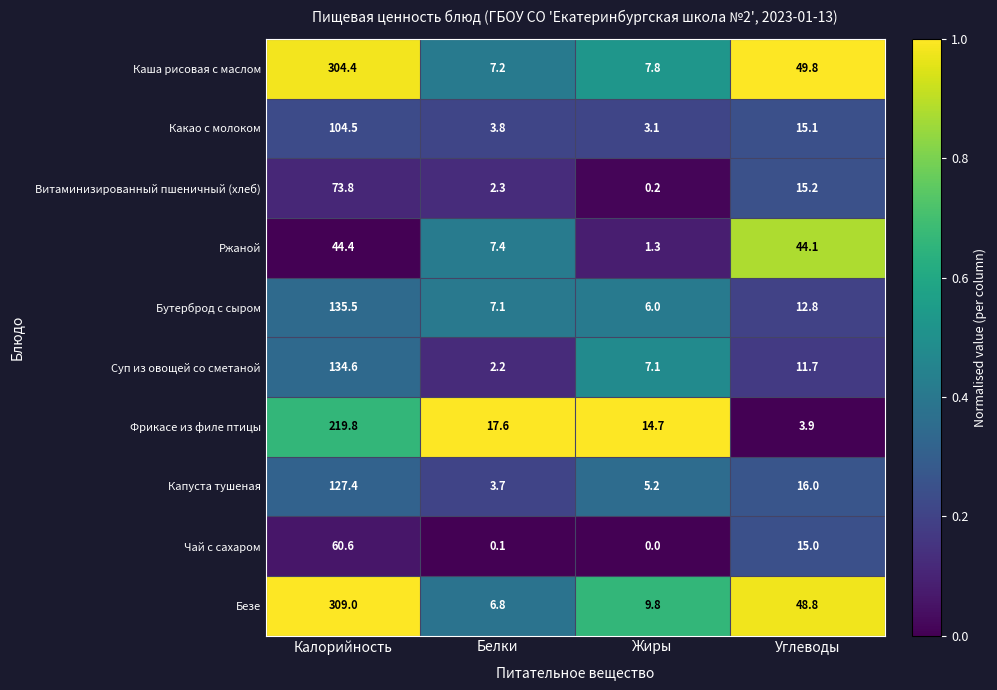

What is the total value across all series at Белки?

58.2